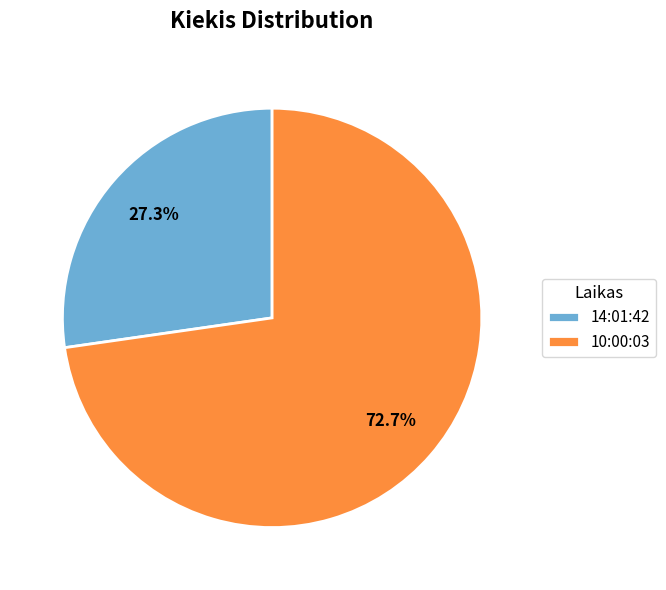

Approximately how many times larger is the value at 14:01:42 compared to 10:00:03?

0.4